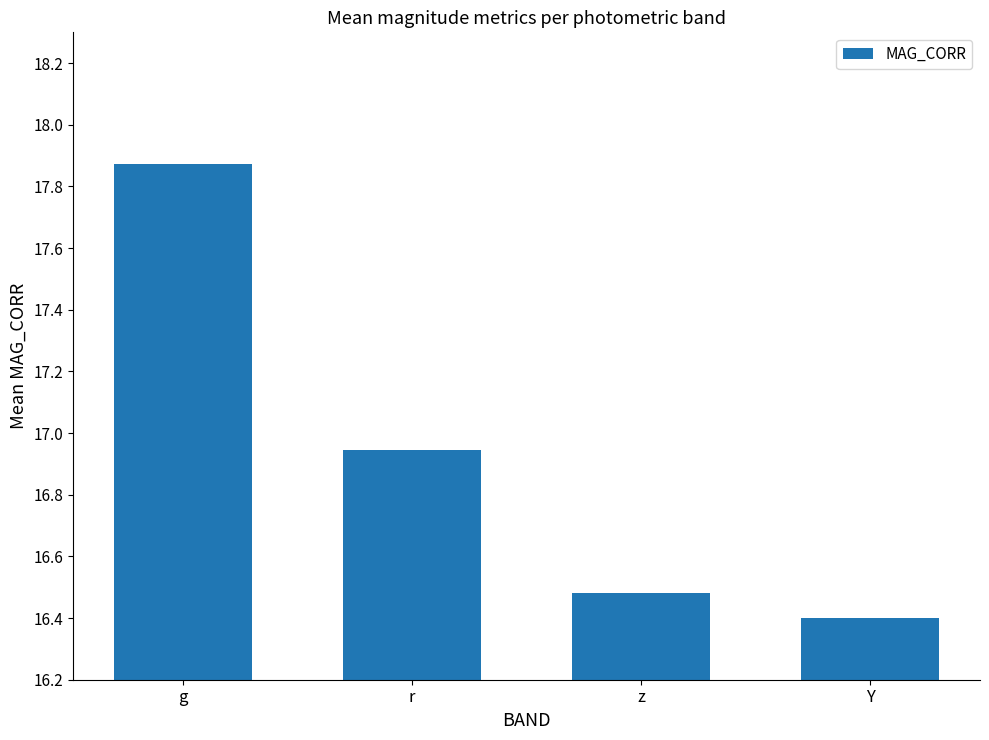

List the labels in order of value, largest first.

g, r, z, Y